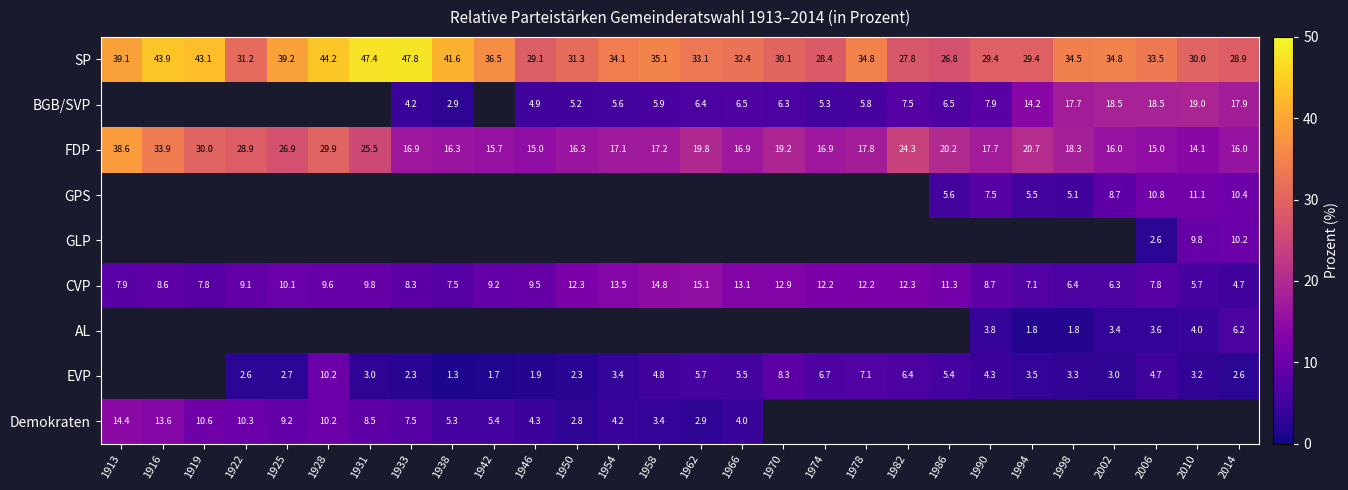

How many values in the SP series exceed 34?

14